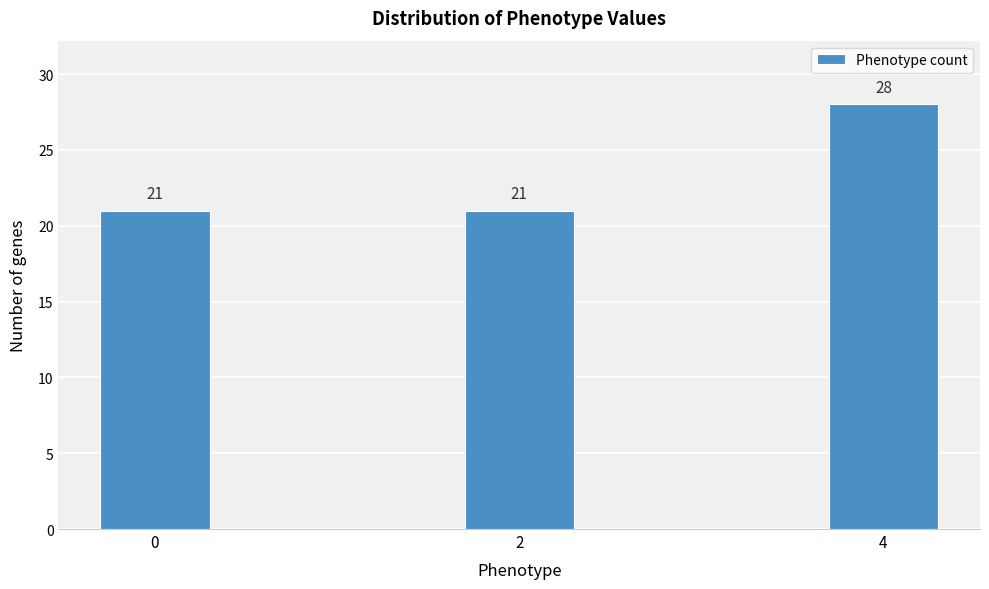

Reading left to right, transcribe all the data shown in this chart.

21	21	28